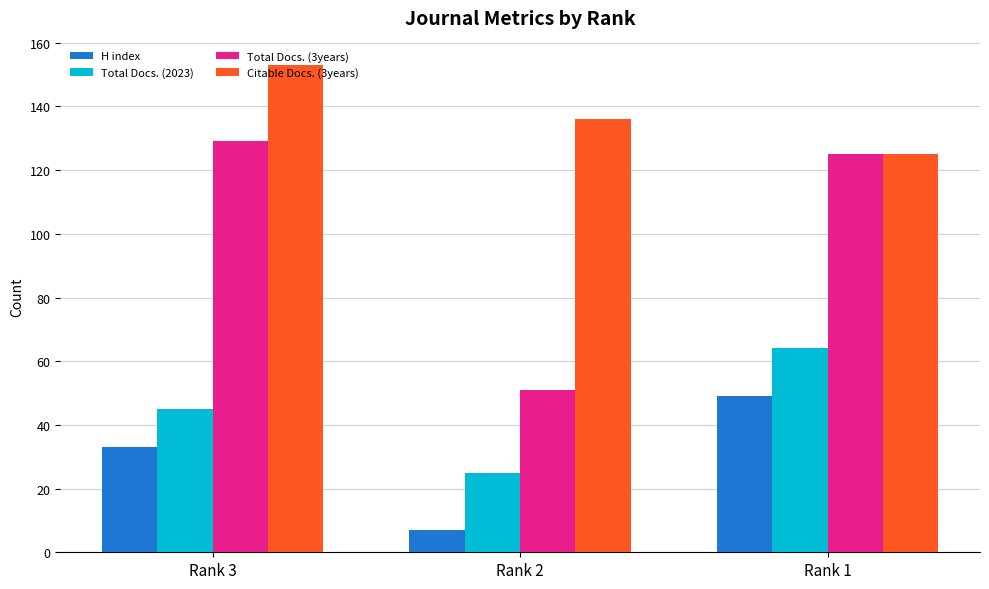

Are the bars horizontal?

No